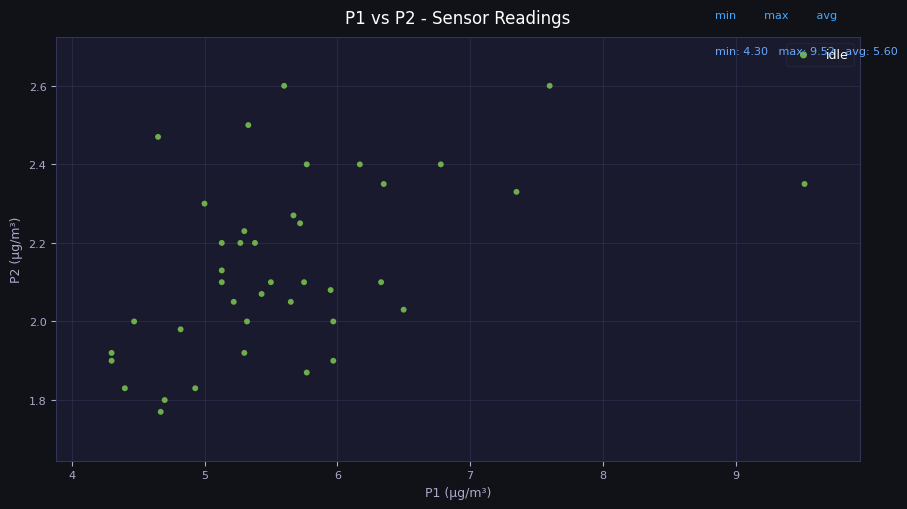

What is the range of Y values (max minus min)?

0.8